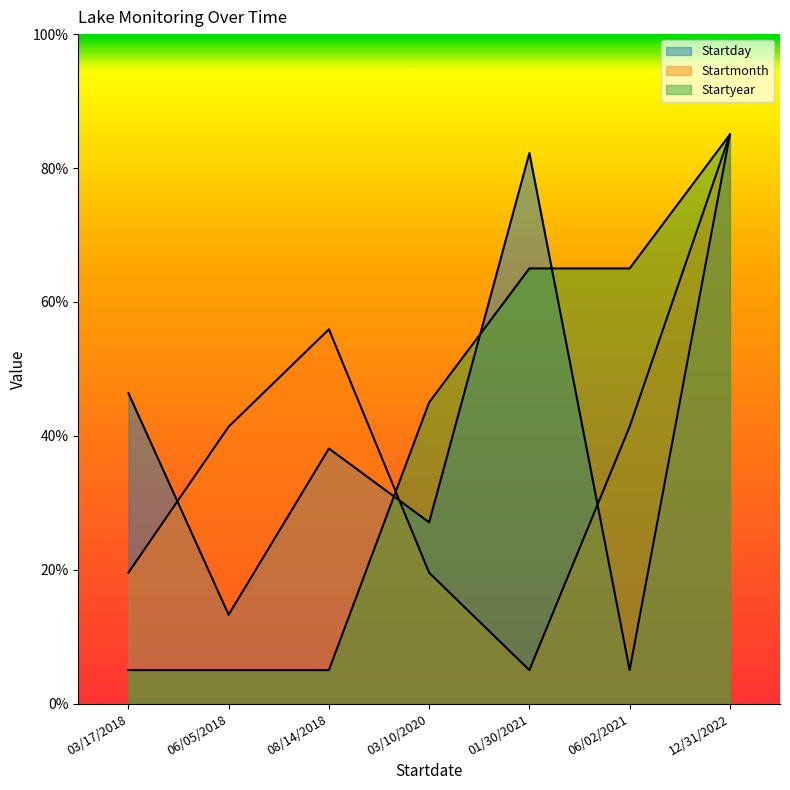

Which category has the highest value in the Startmonth series?

12/31/2022